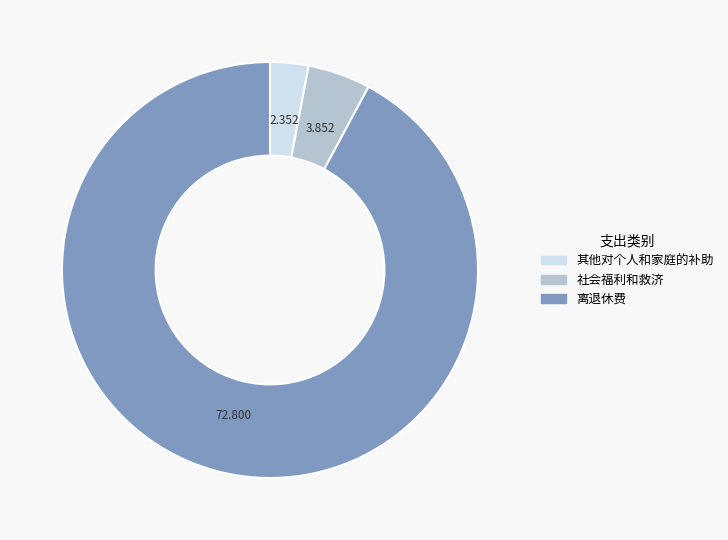

Which has a higher value, 离退休费 or 其他对个人和家庭的补助?

离退休费